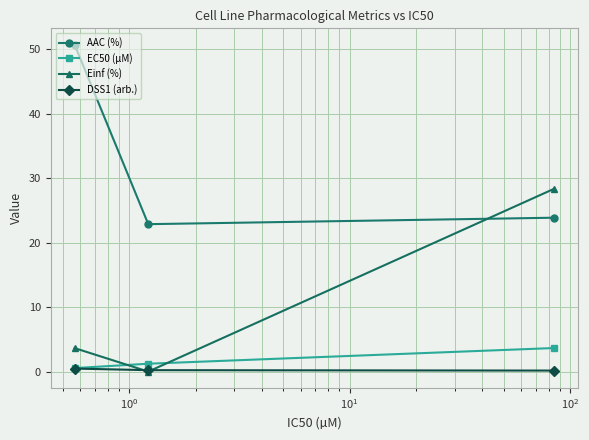

Count the EC50 (µM) values in the range 0 to 3.

2